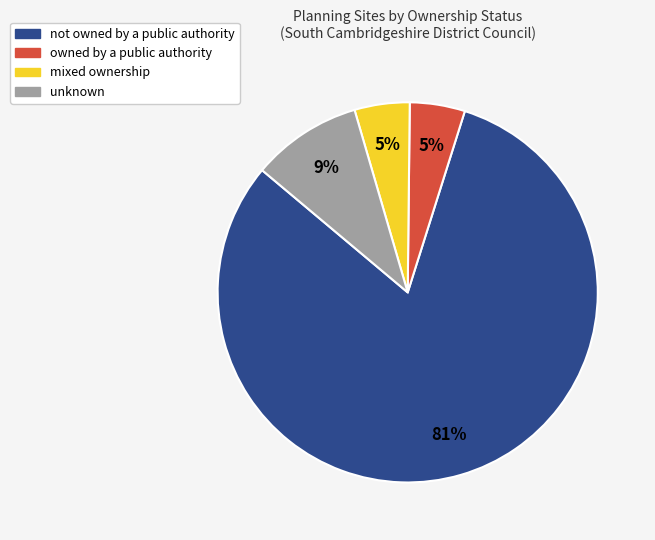

Approximately how many times larger is the value at owned by a public authority compared to mixed ownership?

1.0